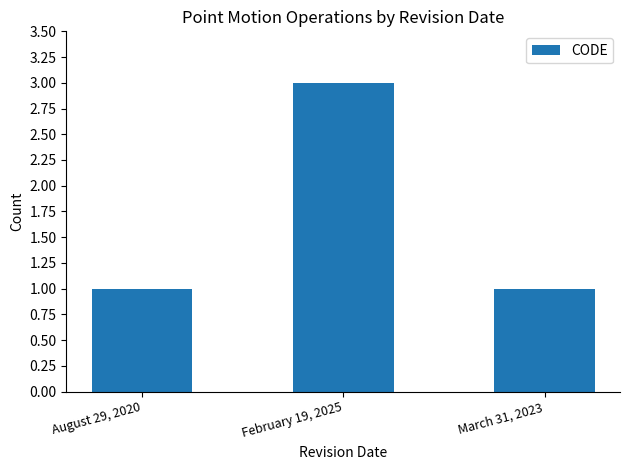

True or false: the data shows 4 at February 19, 2025.

False